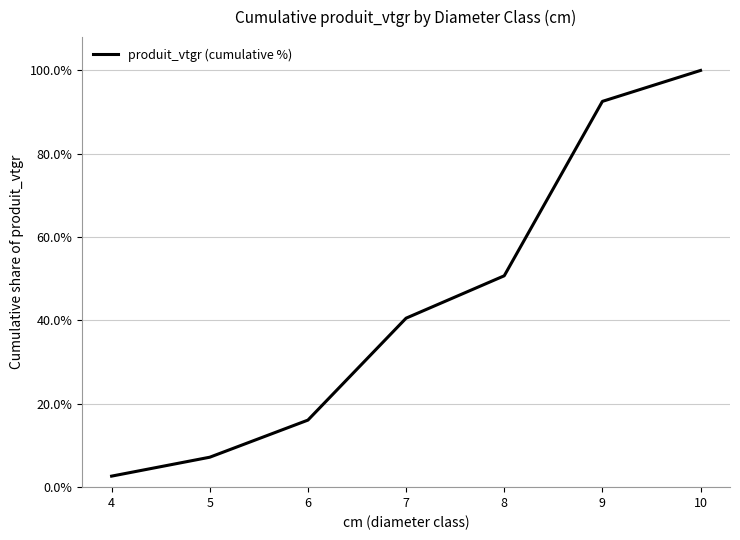

Between 10 and 7, which is larger?

10